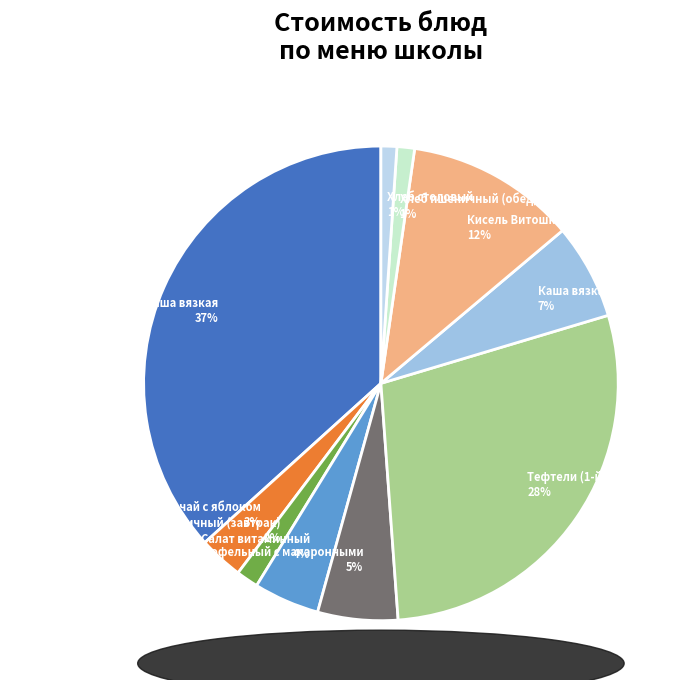

Does Кисель Витошка account for over 50% of the chart?

No